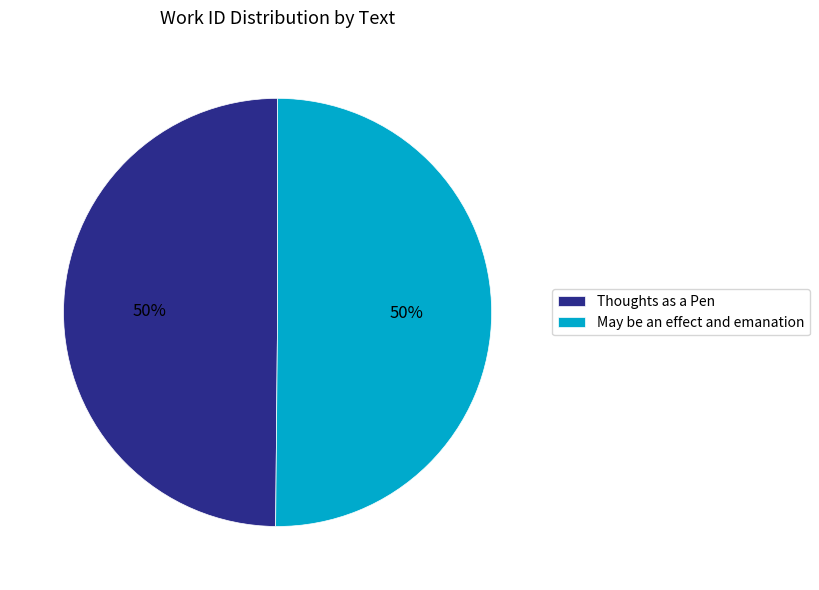

Do May be an effect and emanation and Thoughts as a Pen together represent more than half of the pie?

Yes